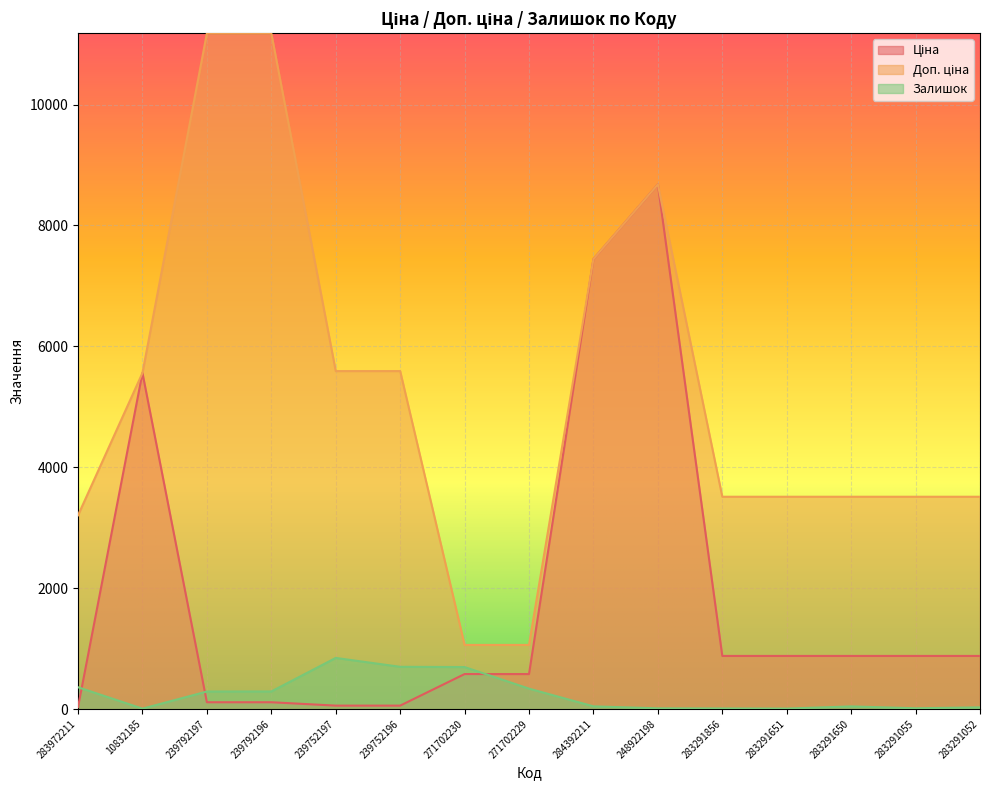

How many interior local peaks does the Ціна series have?

2